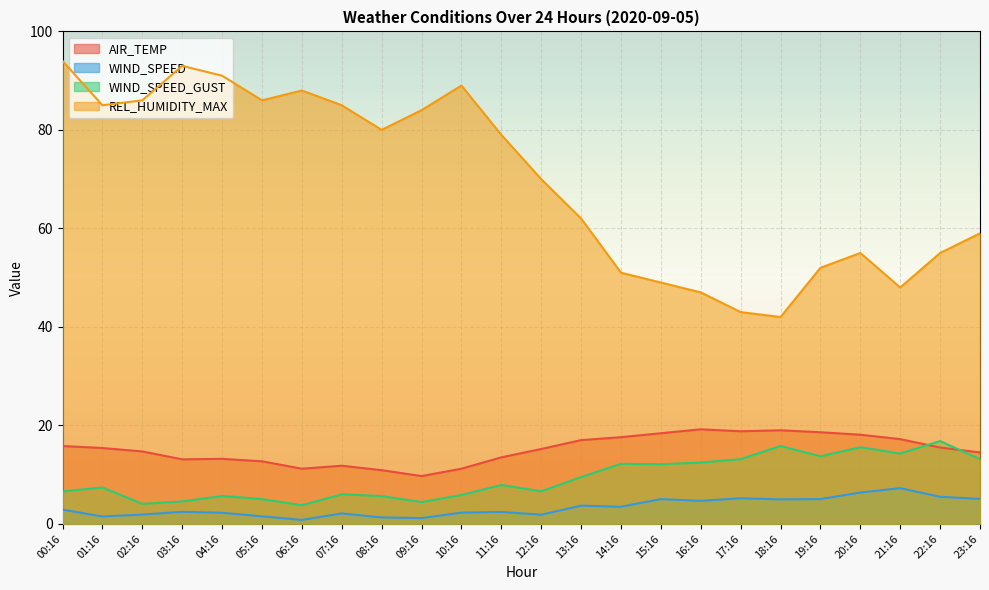

The AIR_TEMP series shows 4.7 at 07:16. True or false?

False